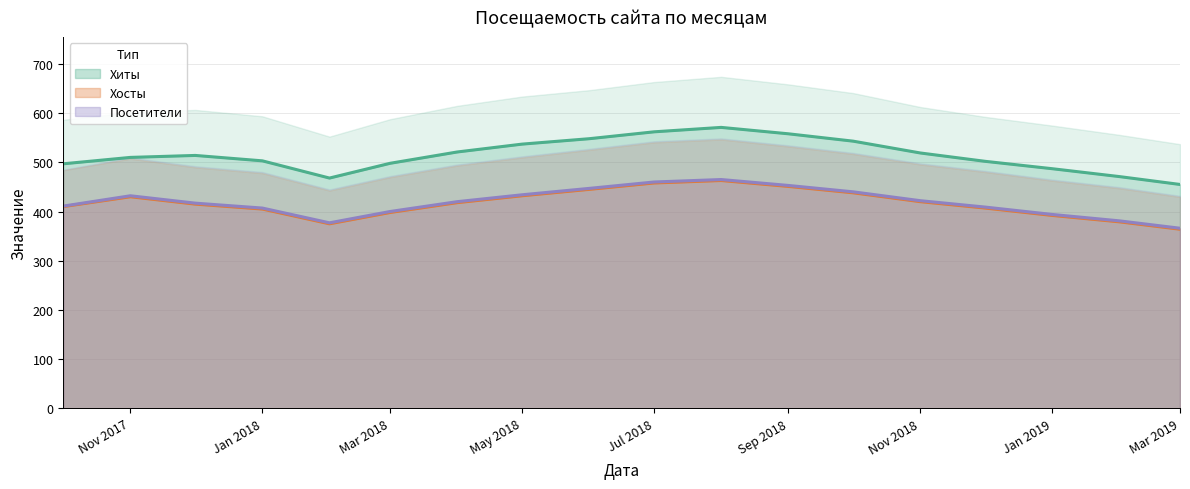

What is the highest value of the Посетители series?

465